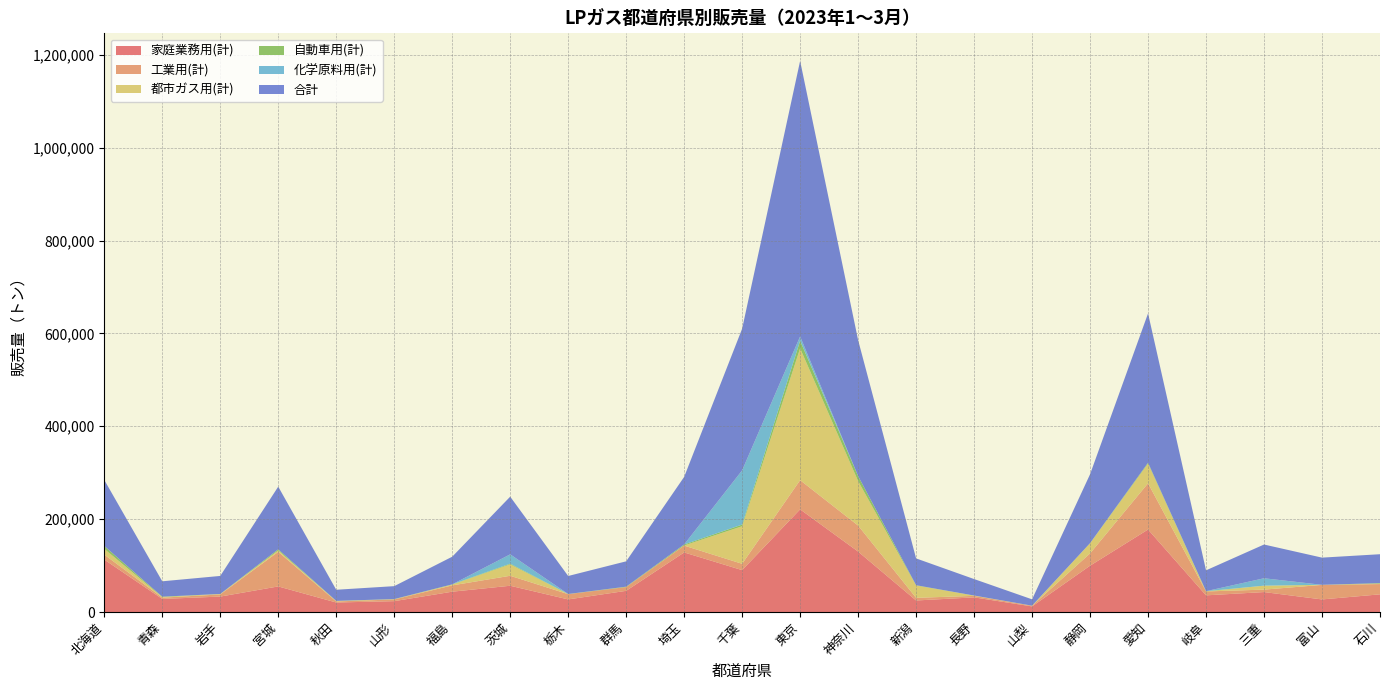

Reading right to left, what are all the values shown in this chart?

家庭業務用(計): 石川=38076	富山=27097	三重=42970	岐阜=35882	愛知=177685	静岡=99772	山梨=12089	長野=31538	新潟=24848	神奈川=130172	東京=221119	千葉=90212	埼玉=128306	群馬=45610	栃木=27142	茨城=56559	福島=43779	山形=23389	秋田=20482	宮城=55116	岩手=33243	青森=28157	北海道=112923
工業用(計): 石川=22136	富山=31315	三重=5256	岐阜=8399	愛知=99565	静岡=26439	山梨=1429	長野=3275	新潟=5704	神奈川=56048	東京=62875	千葉=13618	埼玉=14726	群馬=8102	栃木=11319	茨城=21505	福島=13578	山形=3709	秋田=2257	宮城=74457	岩手=4637	青森=2786	北海道=10727
都市ガス用(計): 石川=1013	富山=41	三重=8466	岐阜=0	愛知=42321	静岡=21784	山梨=0	長野=633	新潟=26554	神奈川=95805	東京=283878	千葉=80865	埼玉=294	群馬=20	栃木=26	茨城=24557	福島=1747	山形=392	秋田=1016	宮城=2940	岩手=908	青森=1331	北海道=12280
自動車用(計): 石川=1018	富山=114	三重=71	岐阜=602	愛知=2016	静岡=345	山梨=128	長野=46	新潟=618	神奈川=10804	東京=16463	千葉=3635	埼玉=2115	群馬=846	栃木=307	茨城=1527	福島=447	山形=365	秋田=215	宮城=2488	岩手=65	青森=804	北海道=6276
化学原料用(計): 石川=0	富山=0	三重=15922	岐阜=0	愛知=0	静岡=0	山梨=0	長野=0	新潟=0	神奈川=0	東京=9159	千葉=116771	埼玉=0	群馬=0	栃木=0	茨城=20077	福島=0	山形=0	秋田=0	宮城=0	岩手=0	青森=0	北海道=0
合計: 石川=62243	富山=58567	三重=72685	岐阜=44883	愛知=321587	静岡=148340	山梨=13646	長野=35492	新潟=57724	神奈川=292835	東京=593513	千葉=305101	埼玉=145569	群馬=54578	栃木=38794	茨城=124225	福島=59551	山形=27855	秋田=23970	宮城=135001	岩手=38853	青森=33078	北海道=142206